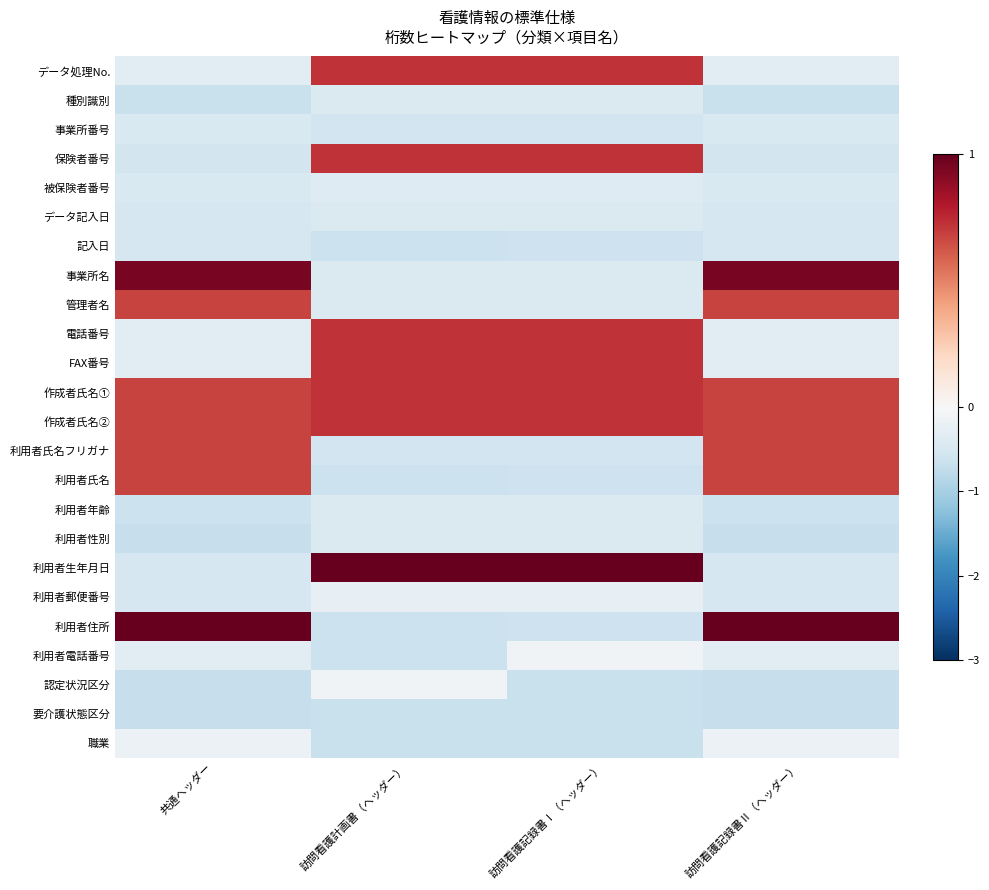

At which category is the sum across all series the highest?

訪問看護記録書Ⅰ（ヘッダー）